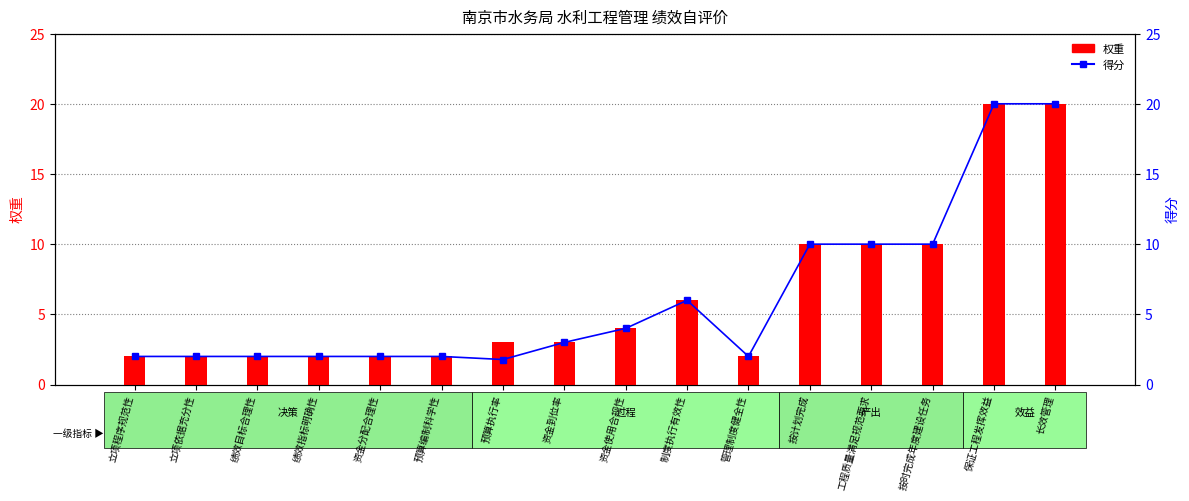

Is it true that 权重 equals 3.0 at 资金到位率?

True